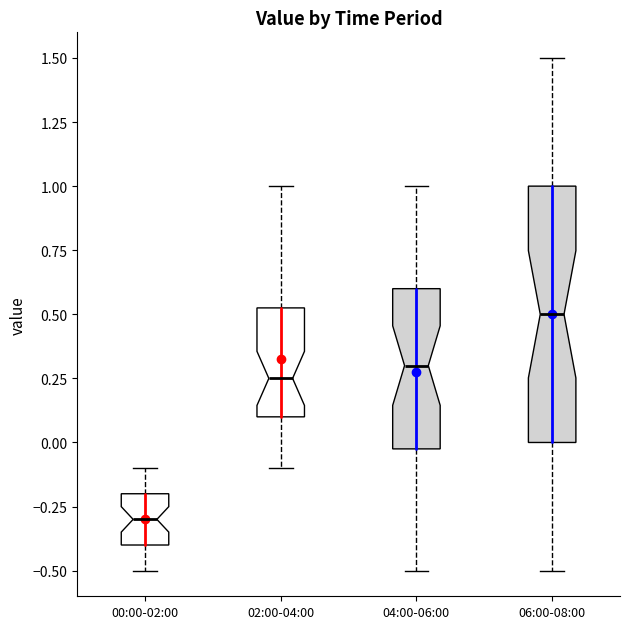

Which box is the tallest, from its lower edge to its upper edge?

06:00-08:00